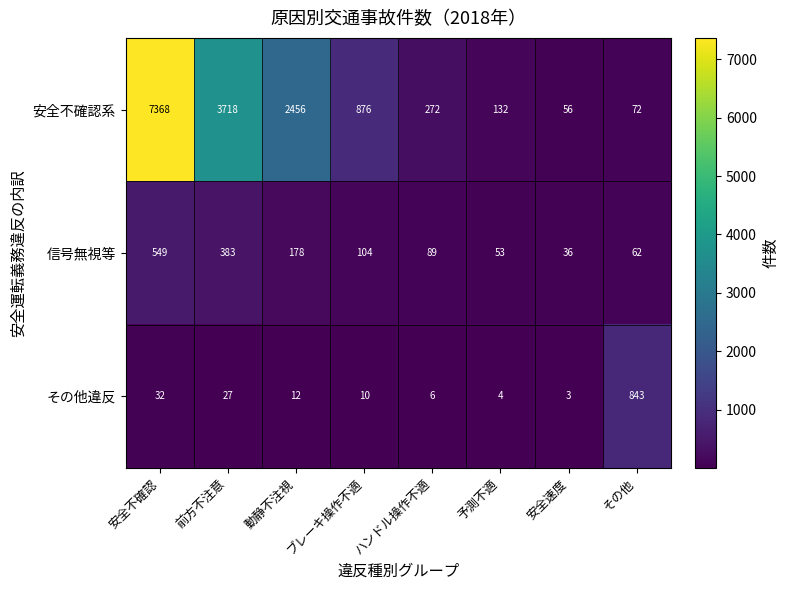

The 安全不確認系 series shows 7368 at 安全不確認. True or false?

True